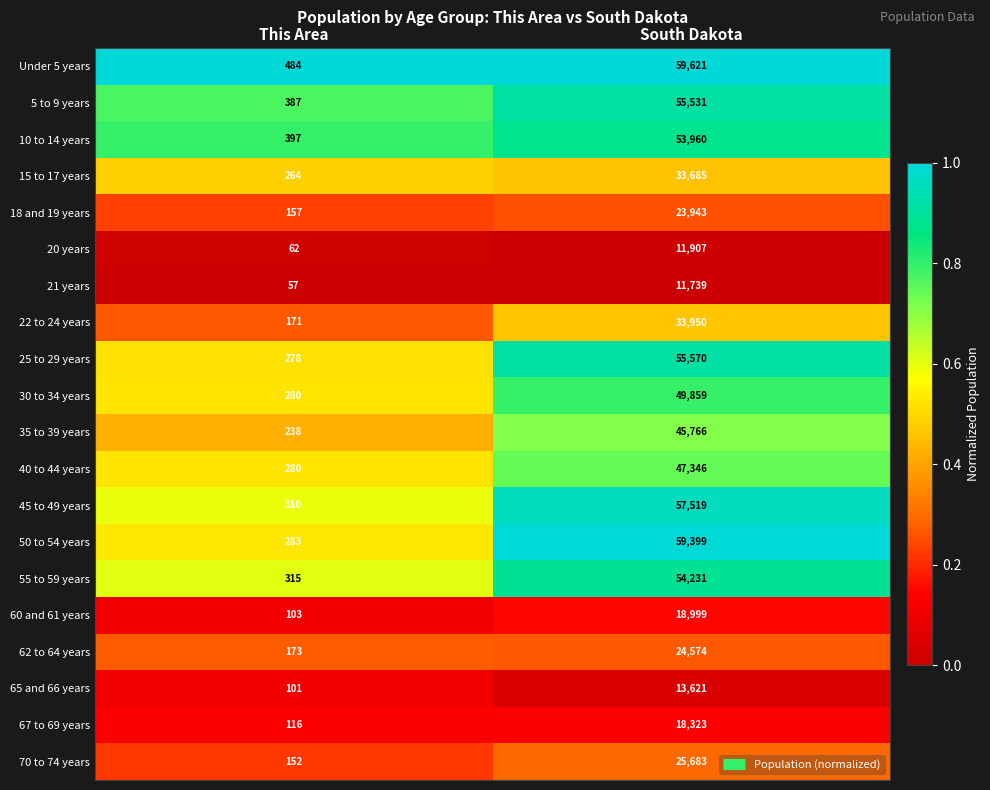

What is the difference between the highest and lowest values at This Area?

427